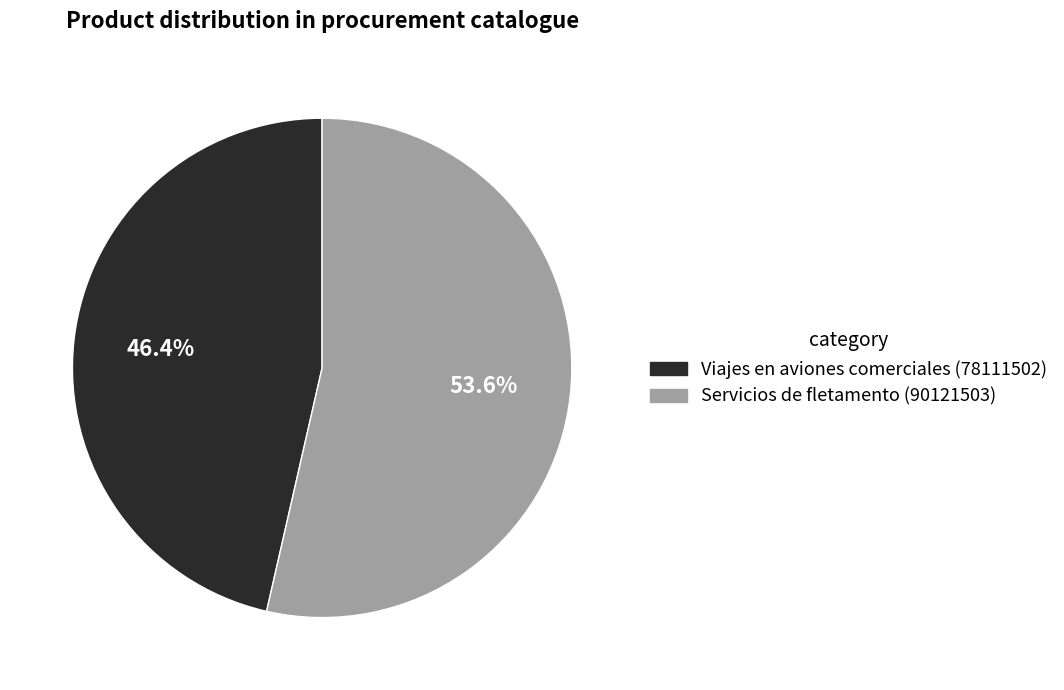

Does any single category account for the majority?

Yes